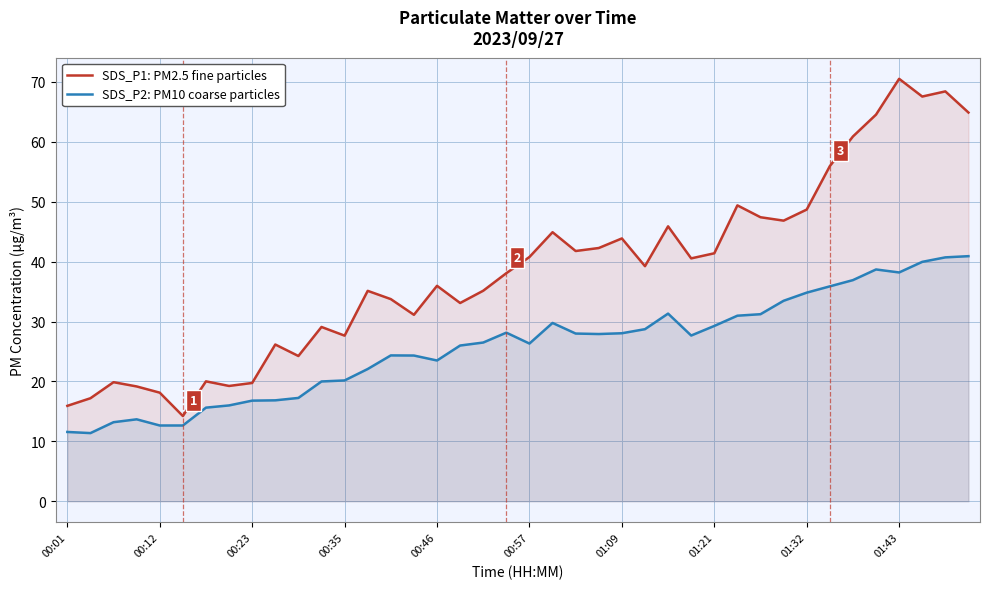

List the series in order of their peak value, lowest first.

SDS_P2: PM10 coarse particles, SDS_P1: PM2.5 fine particles